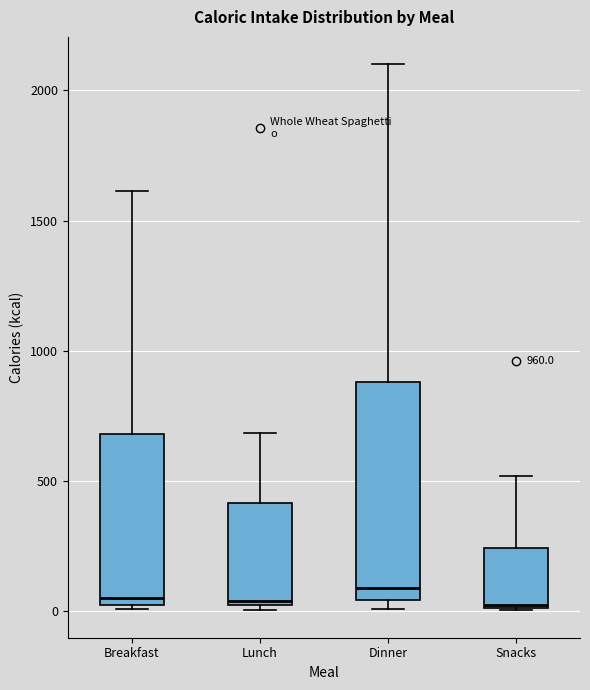

Which box is the tallest, from its lower edge to its upper edge?

Dinner